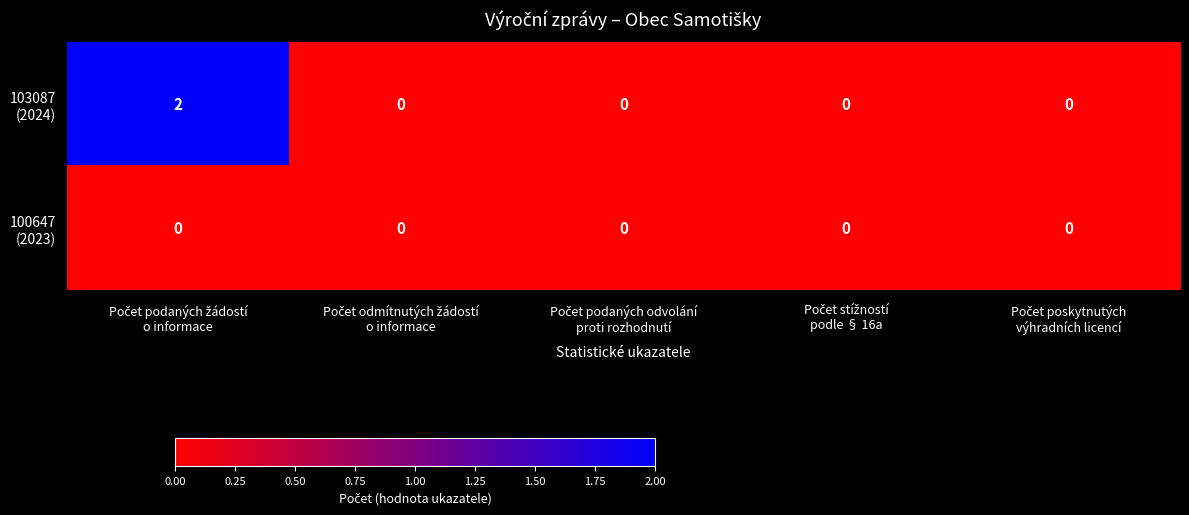

Which series has the largest range (max minus min)?

103087 (2024)